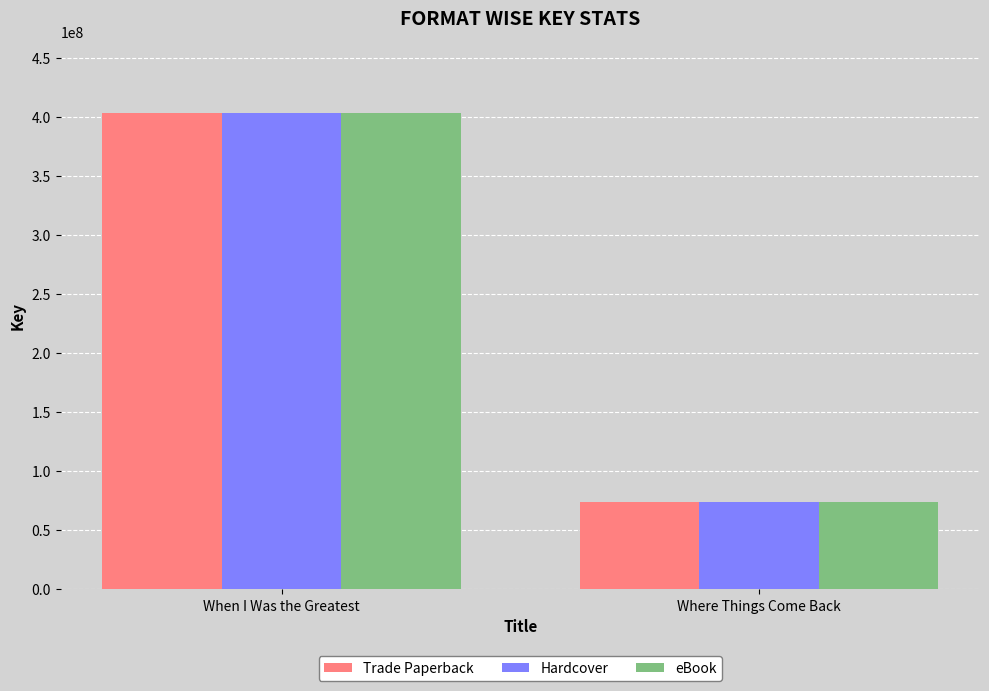

The eBook series shows 73946587 at Where Things Come Back. True or false?

True